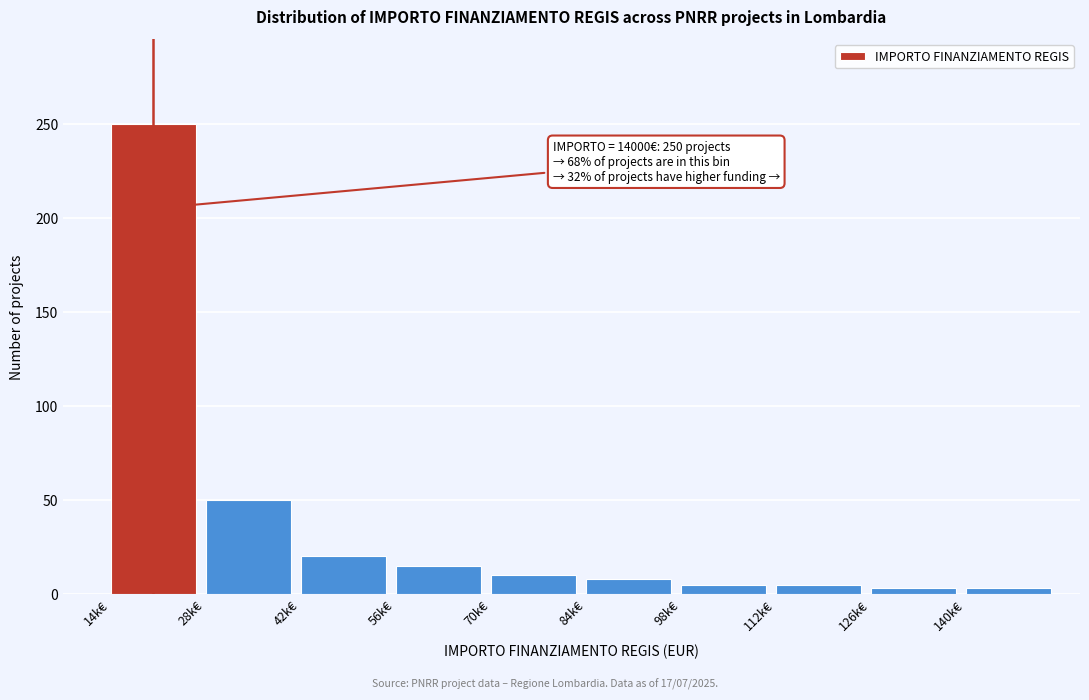

Reading left to right, what are all the values shown in this chart?

14k€=250	28k€=50	42k€=20	56k€=15	70k€=10	84k€=8	98k€=5	112k€=5	126k€=3	140k€=3